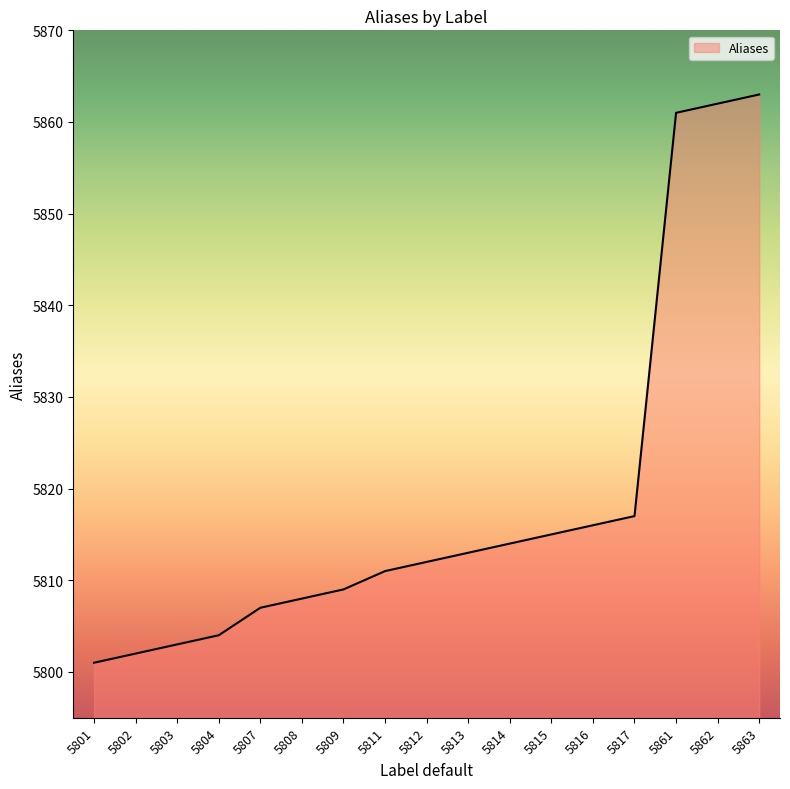

Count the number of data series in this chart.

1